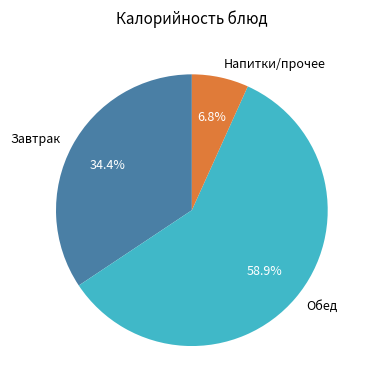

Rank the categories by value from highest to lowest.

Обед, Завтрак, Напитки/прочее